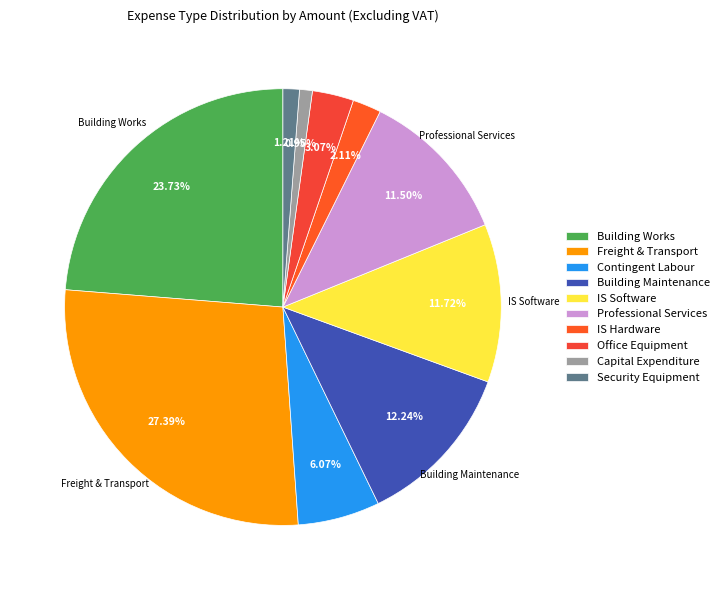

Does IS Software account for over 50% of the chart?

No